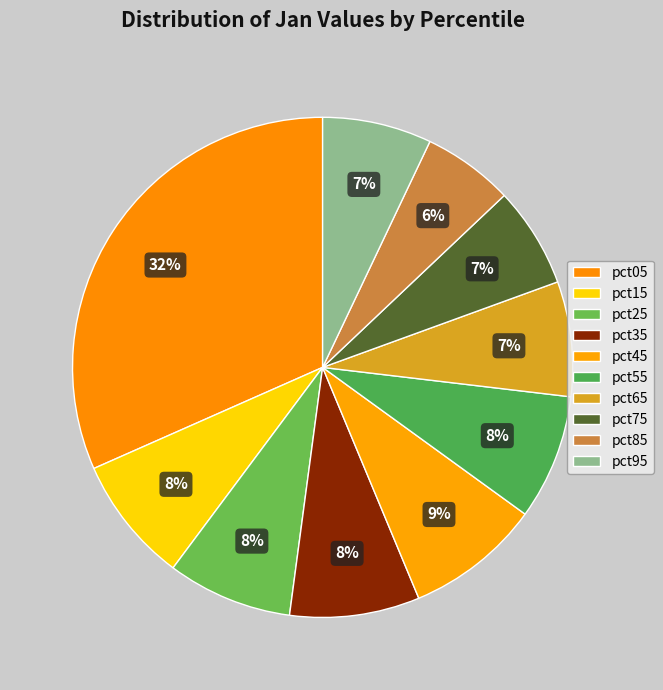

What is the change in value from pct25 to pct45?

+0.1